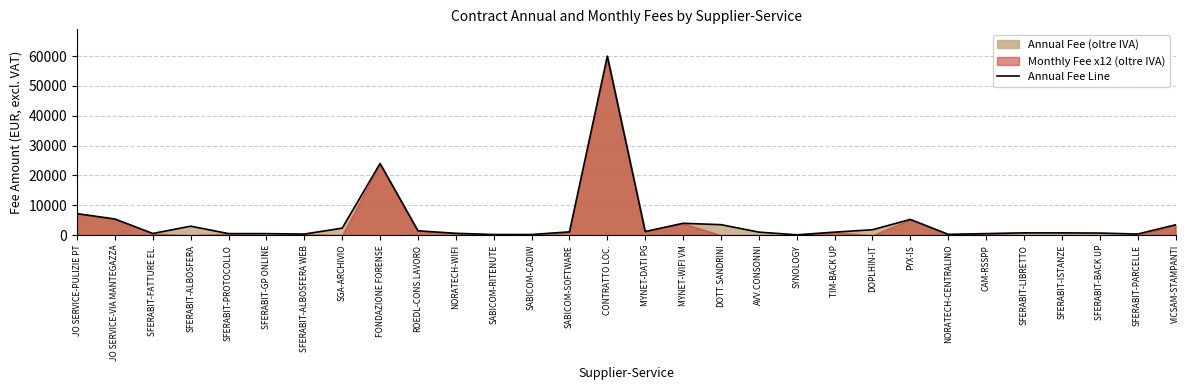

What is the difference between the maximum and minimum values?

59909.8